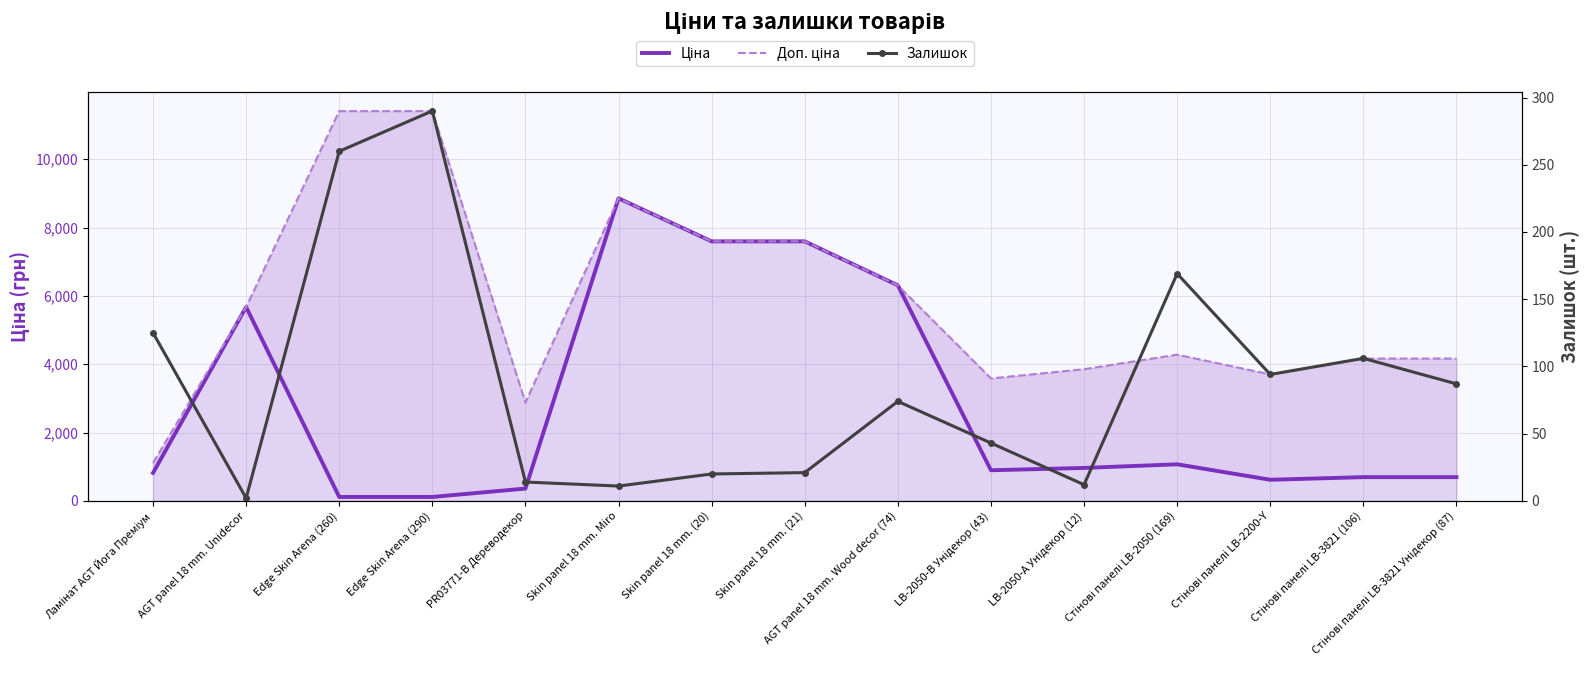

How many interior local peaks does the Доп. ціна series have?

2